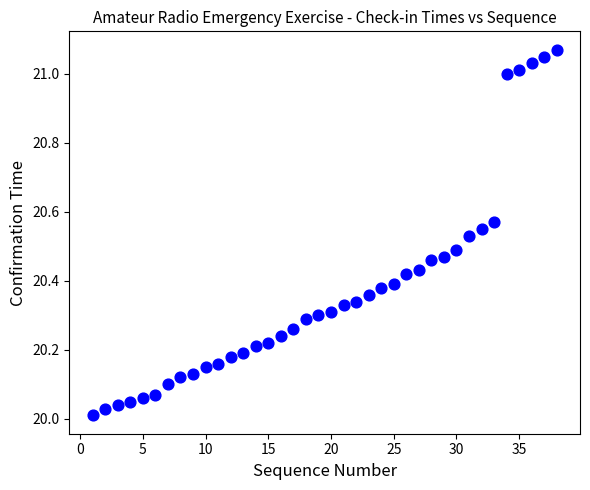

What is the range of Y values (max minus min)?

1.1